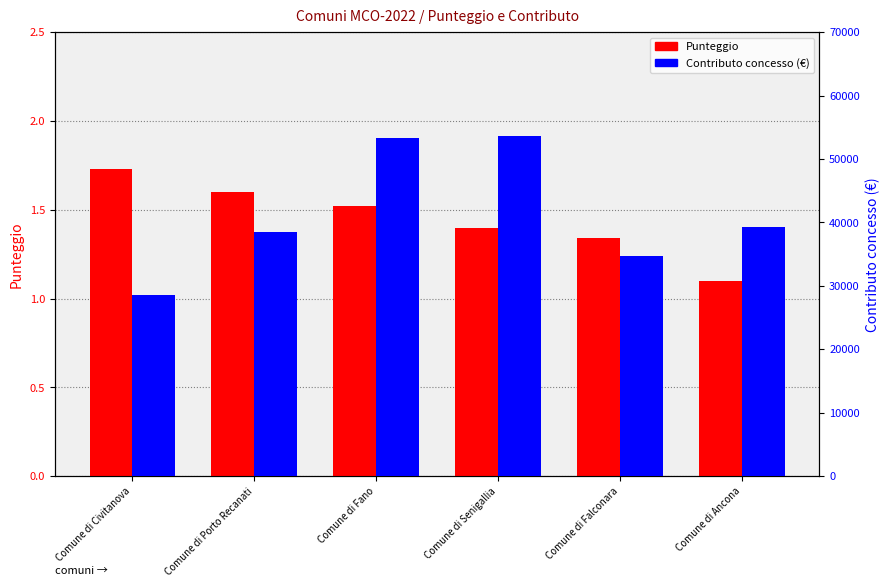

Are the bars horizontal?

No